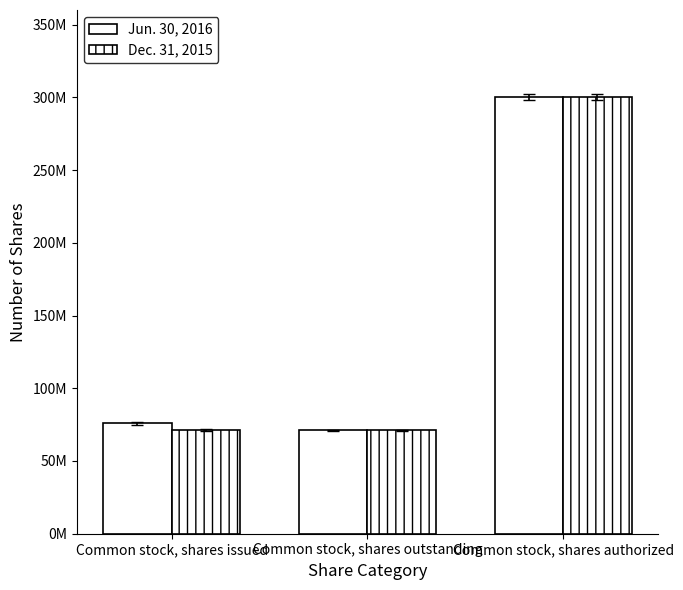

Which label corresponds to the largest value in the chart?

Common stock, shares authorized